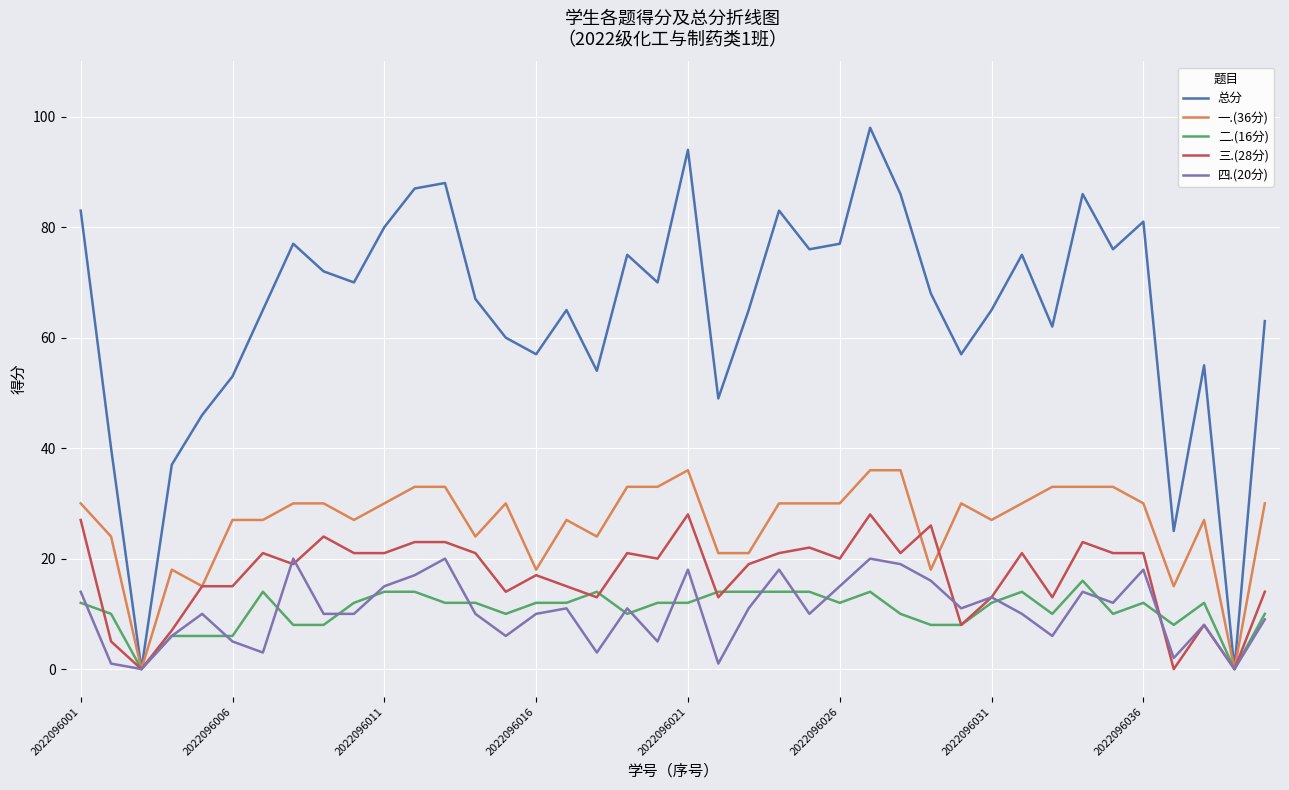

What is the difference between the maximum and minimum values in the 一.(36分) series?

36